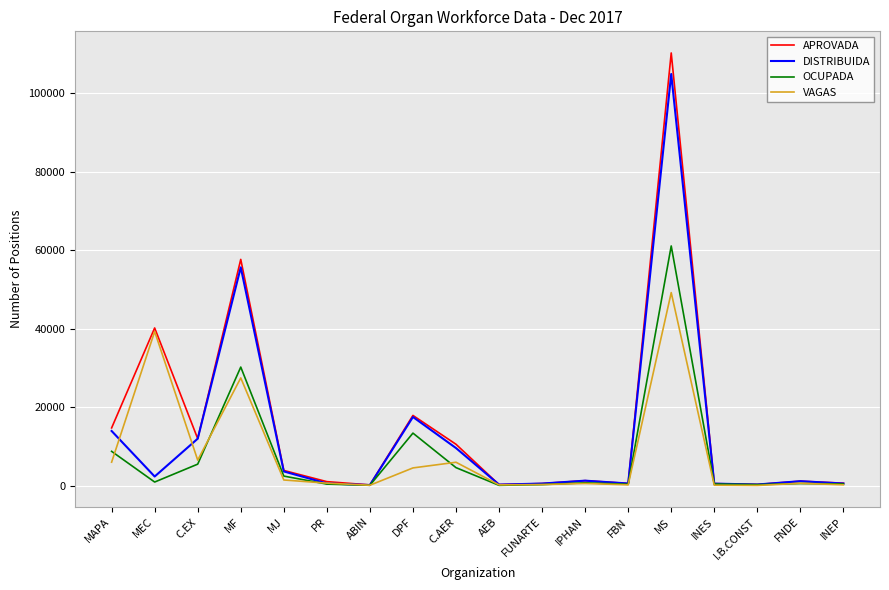

Which series has the largest total across all categories?

APROVADA